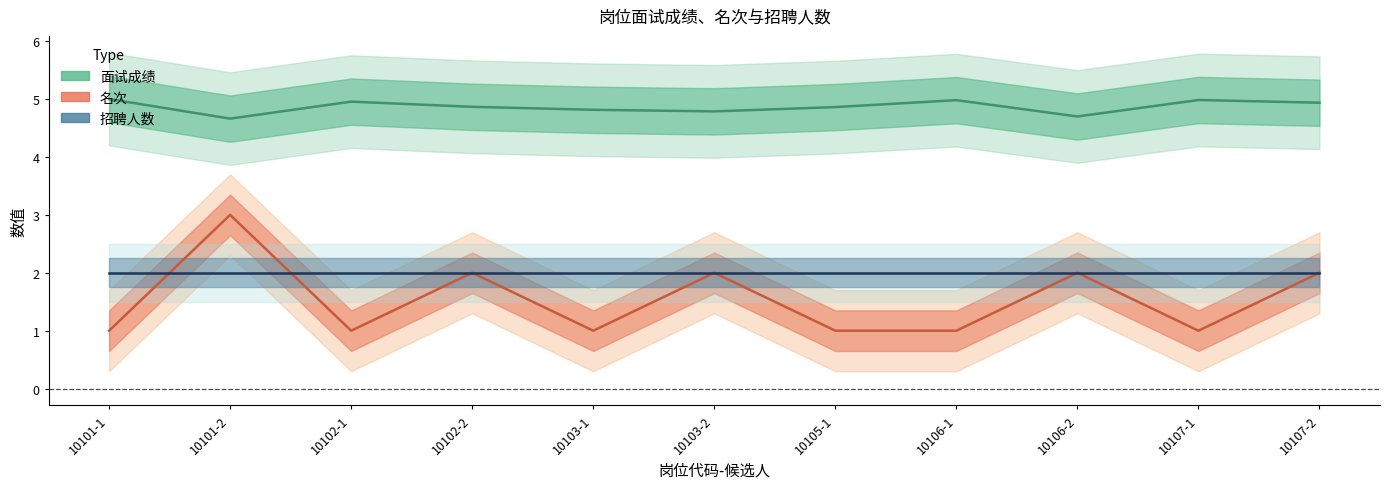

What value does the 面试成绩 series have at 10102-1?

5.0